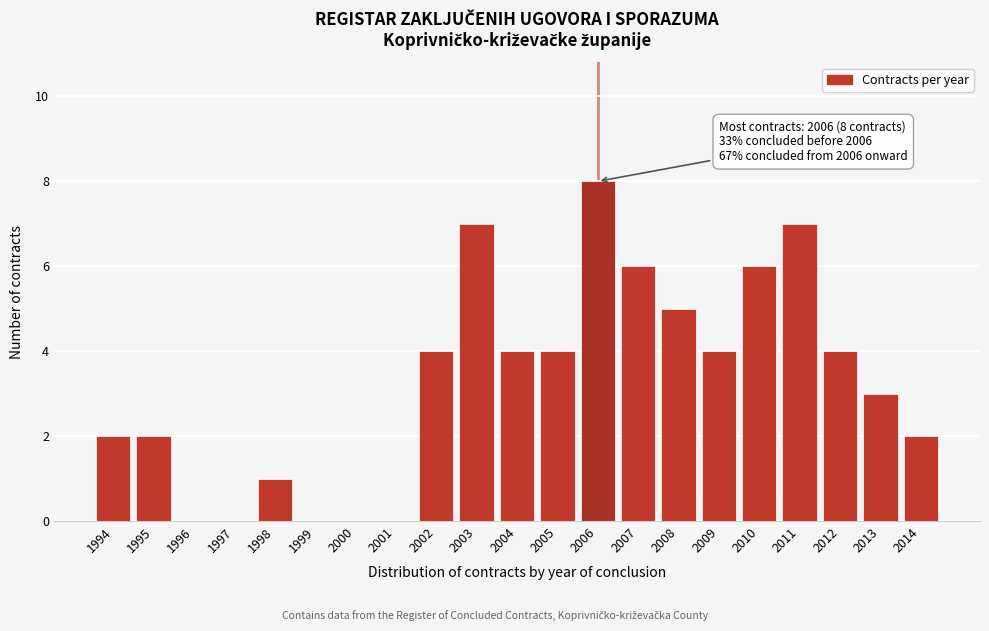

Reading left to right, what are all the values shown in this chart?

1994=2	1995=2	1996=0	1997=0	1998=1	1999=0	2000=0	2001=0	2002=4	2003=7	2004=4	2005=4	2006=8	2007=6	2008=5	2009=4	2010=6	2011=7	2012=4	2013=3	2014=2